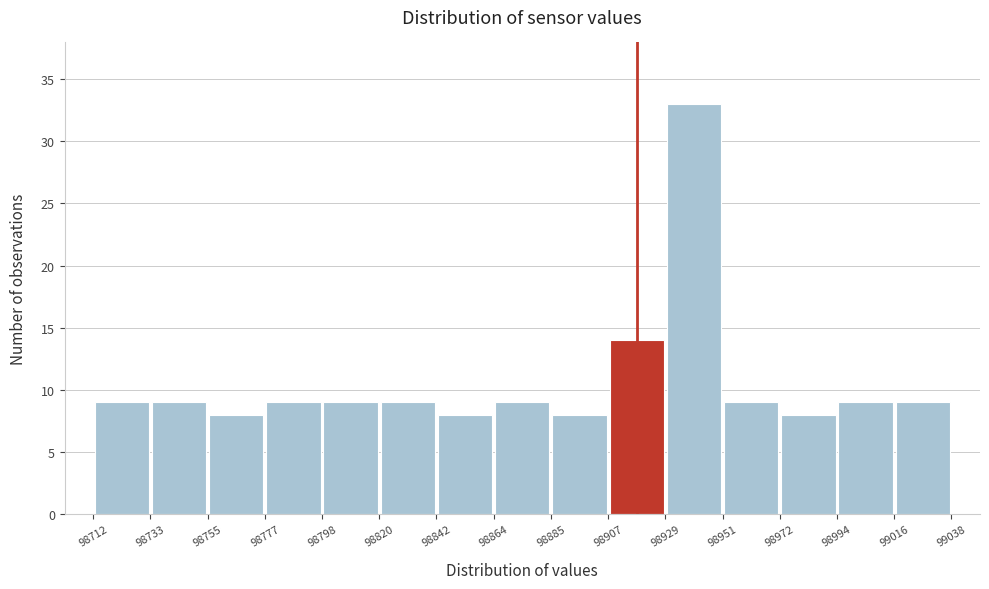

Over which range of the x-axis is the bar tallest?

98929 to 98951